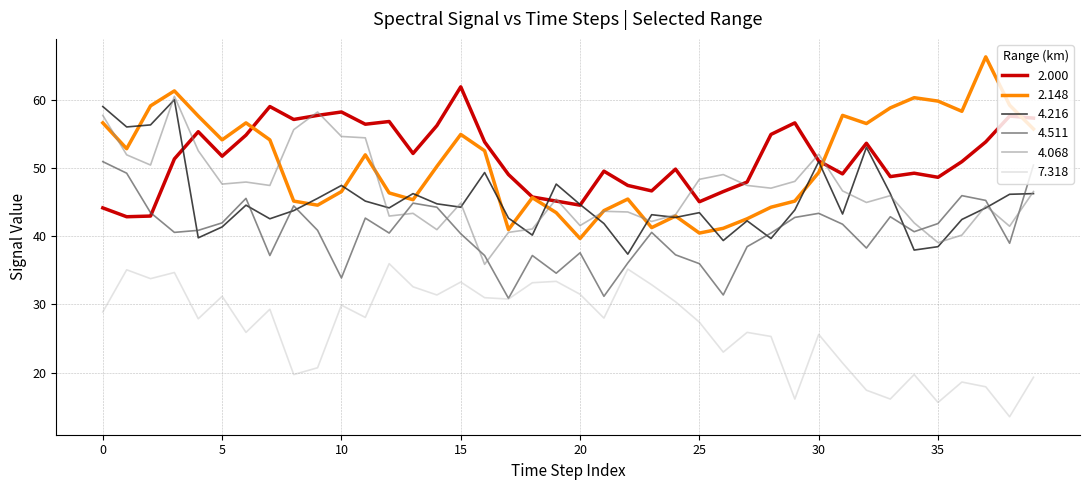

How many distinct data groups are displayed?

6